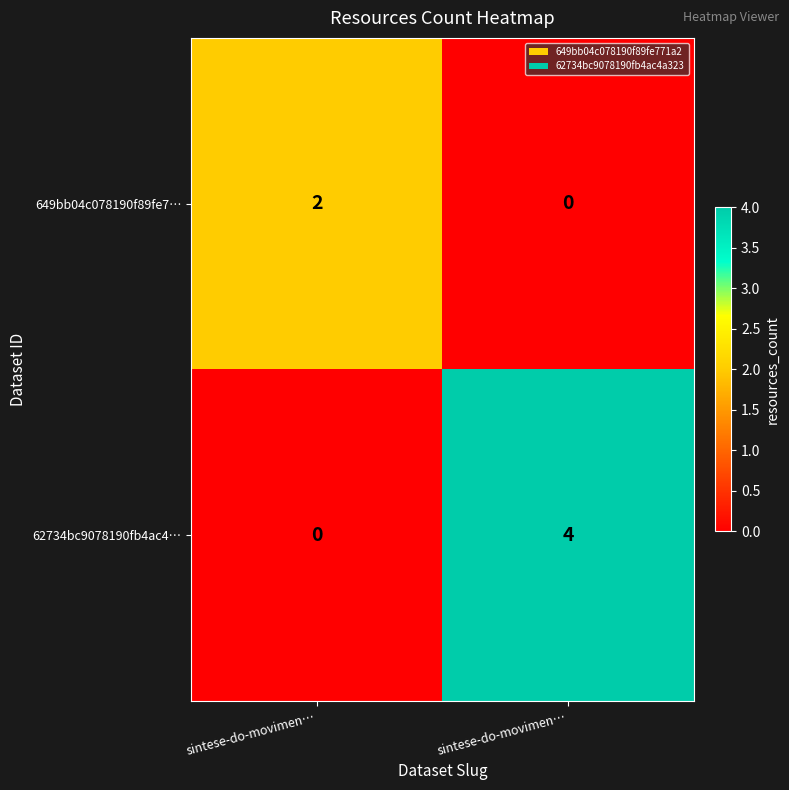

How many data points does each series have?

2